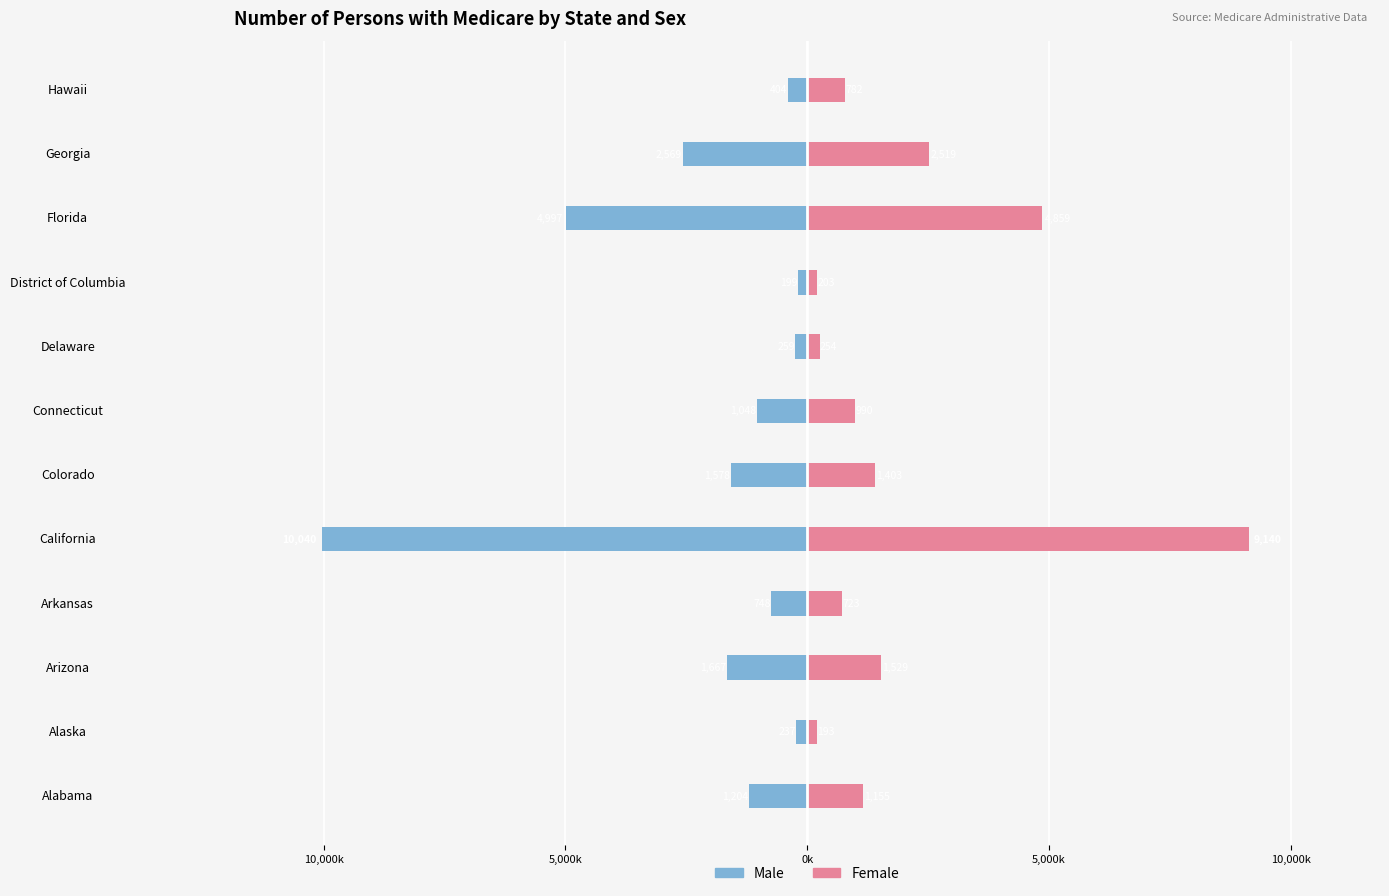

The Men series shows -984967 at Arkansas. True or false?

False